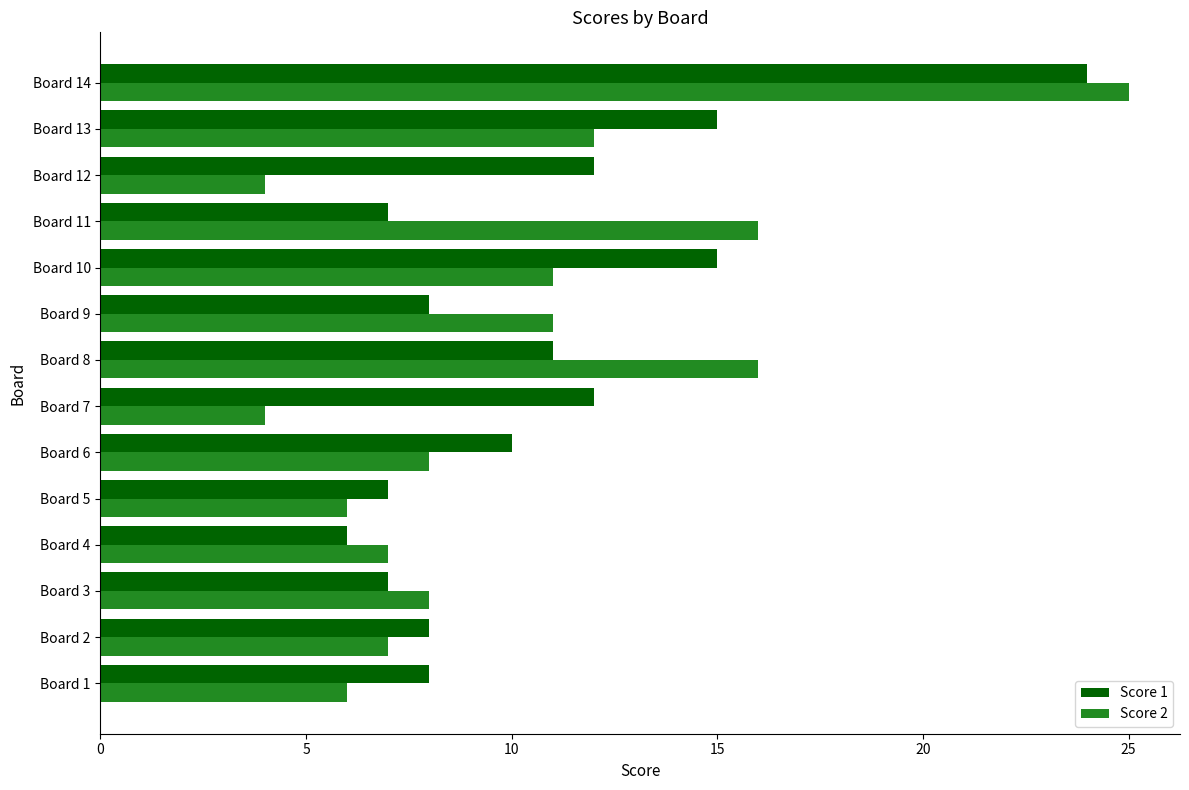

At which category is the sum across all series the highest?

Board 14